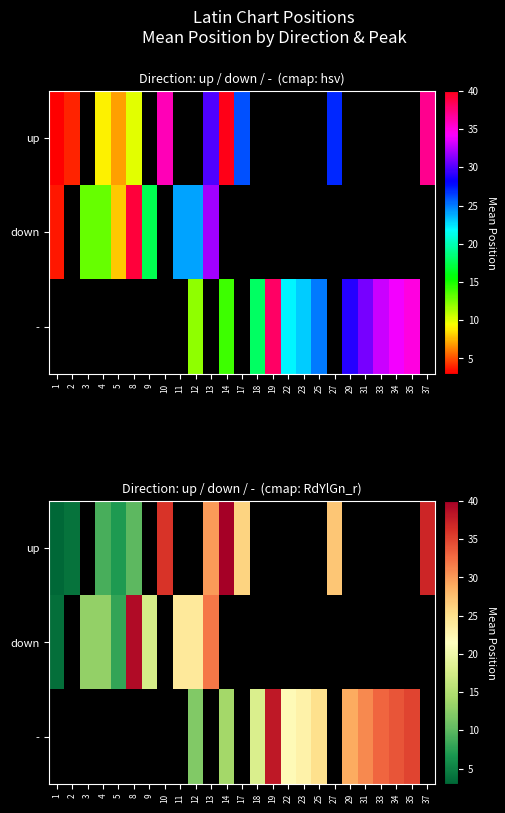

List the series in order of their overall mean, highest first.

up, down, -